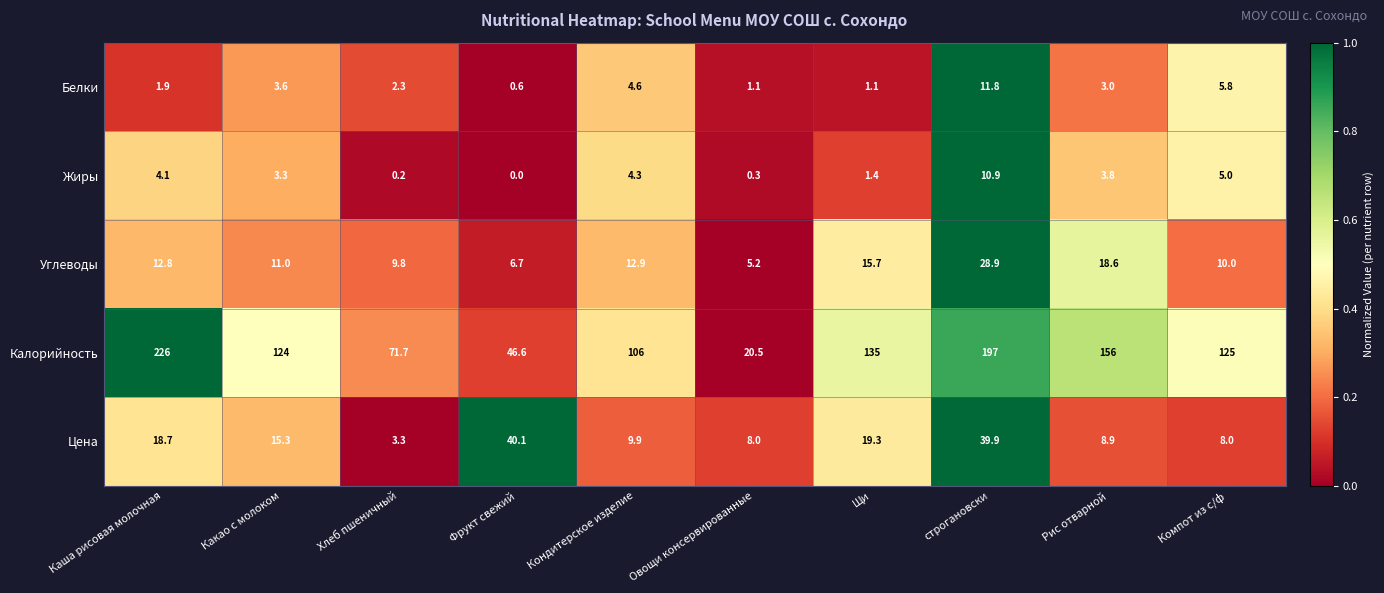

What is the difference between the maximum and minimum values in the Цена series?

36.8